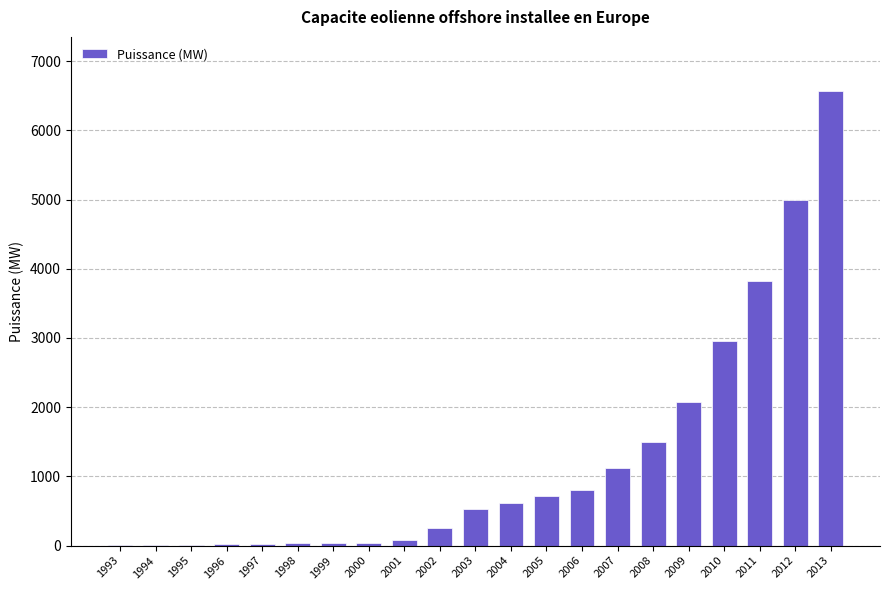

Which label corresponds to the largest value in the chart?

2013